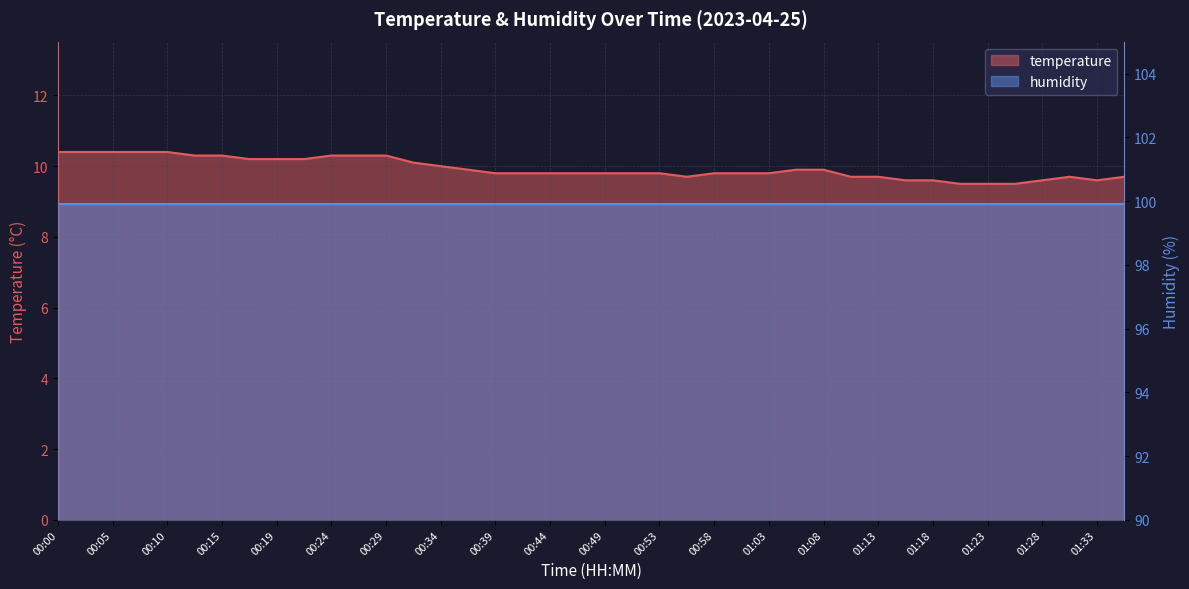

What is the label of the 40th point from the left?

01:35